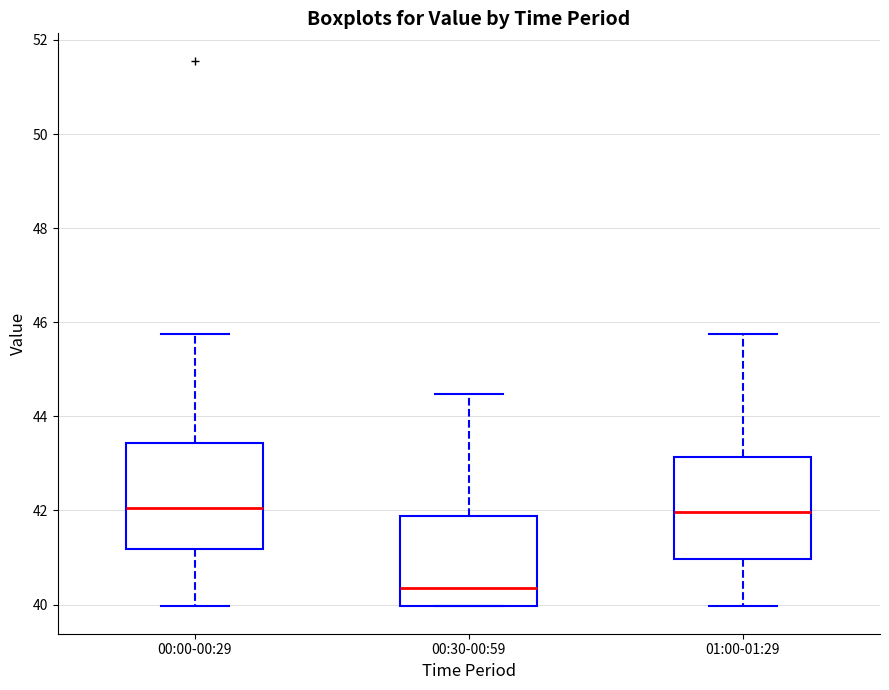

Reading left to right, read every box against the y-axis: the position of its median line, the range the box covers, and the ends of its whiskers. The values are not printed on the chart, so give them approximately, as read against the axis.

00:00-00:29: median 42.0, box 41.2 to 43.4, whiskers 40.0 to 45.8
00:30-00:59: median 40.4, box 40.0 to 41.8, whiskers 40.0 to 44.4
01:00-01:29: median 42.0, box 41.0 to 43.2, whiskers 40.0 to 45.8